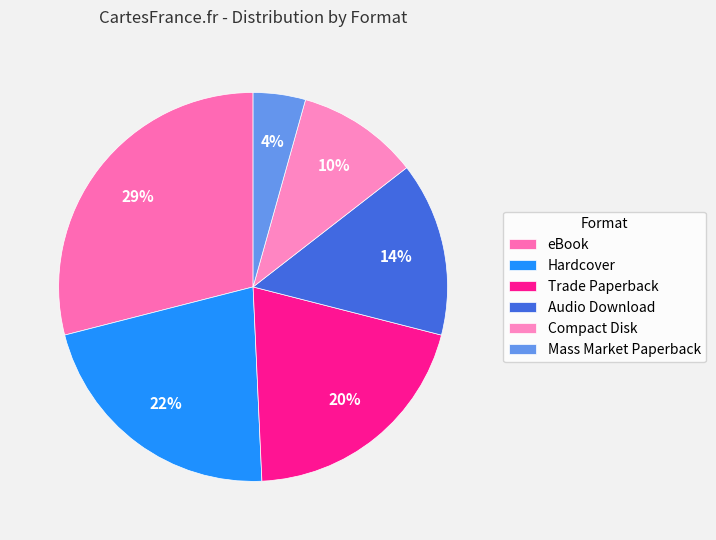

Does any single category account for the majority?

No